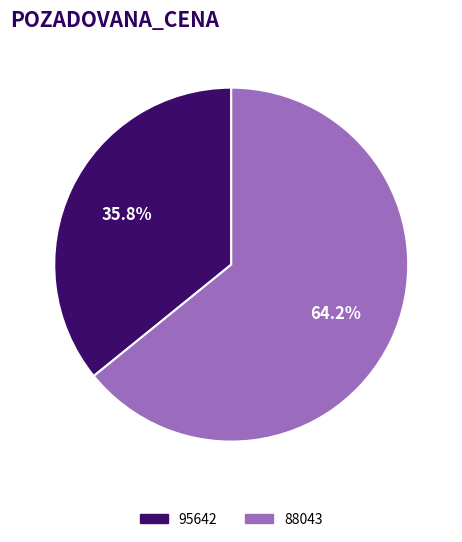

Which category has the biggest portion of the pie?

88043